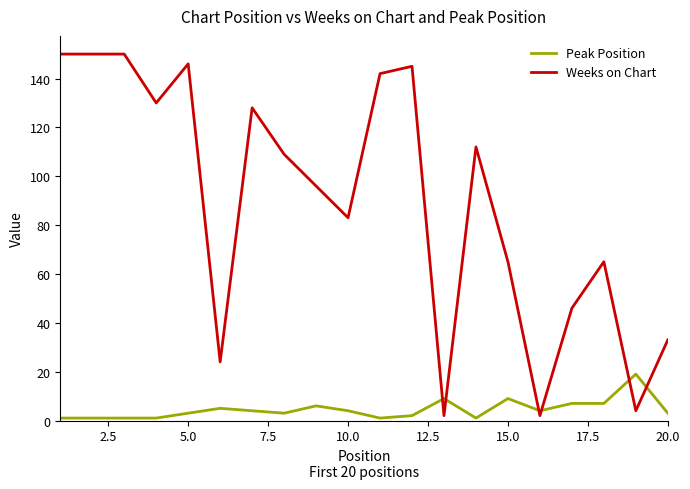

Rank the series by their average value, from lowest to highest.

Peak Position, Weeks on Chart